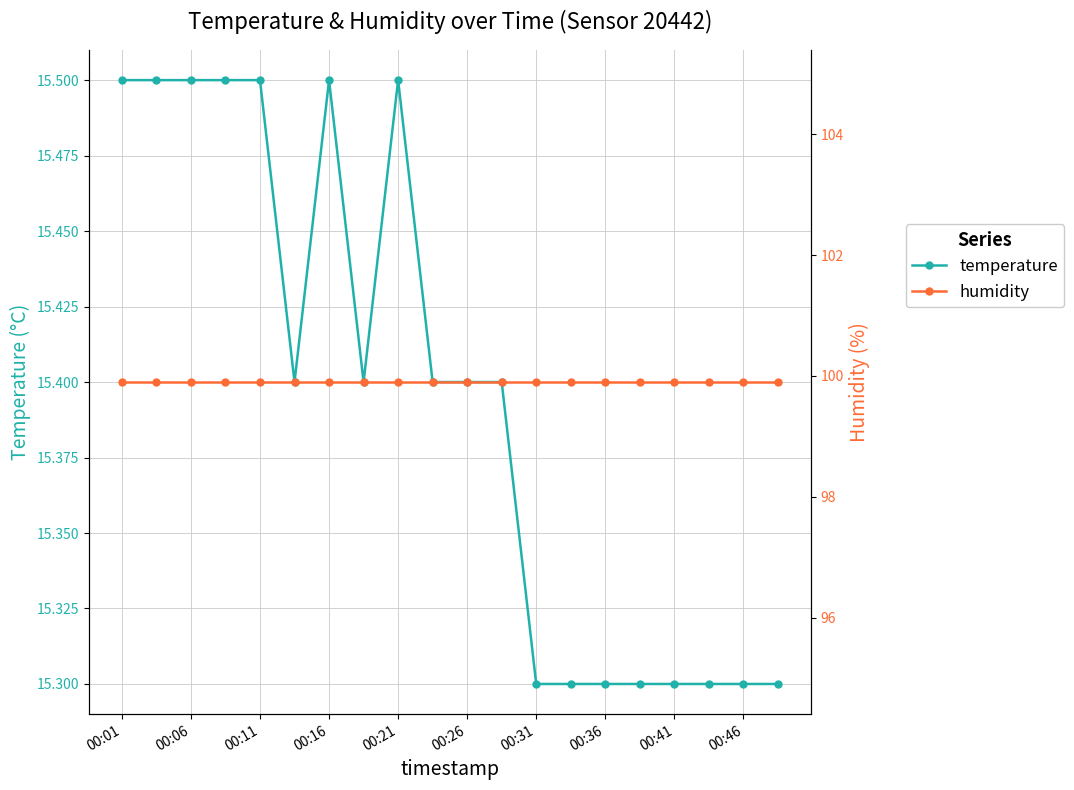

What is the lowest value of the temperature series?

15.3